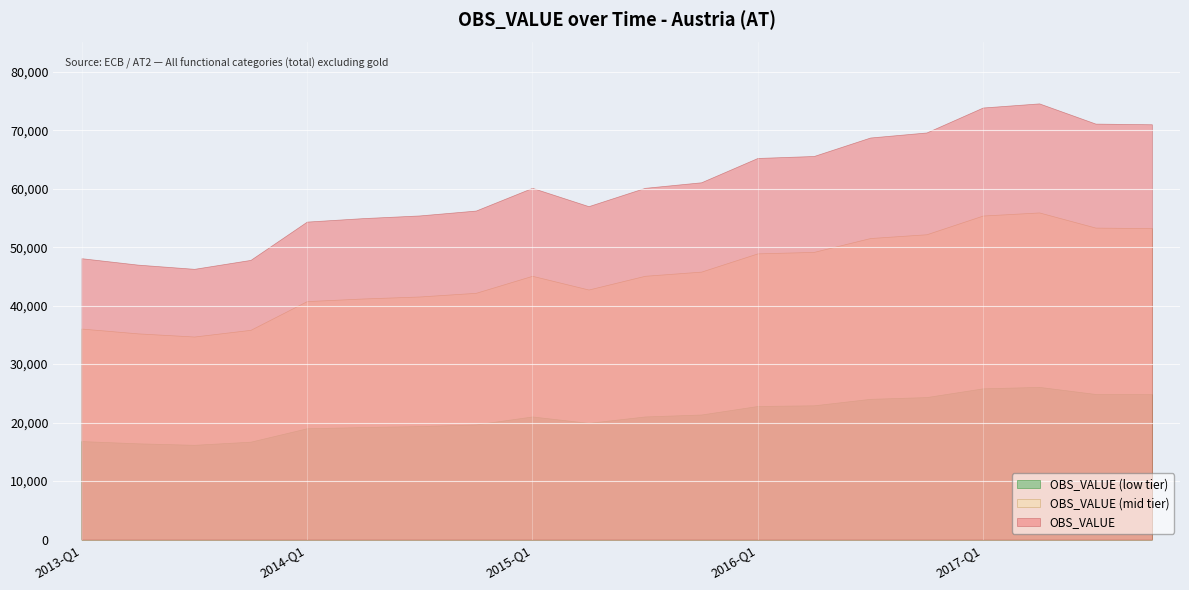

What is the difference between the maximum and minimum values?

28291